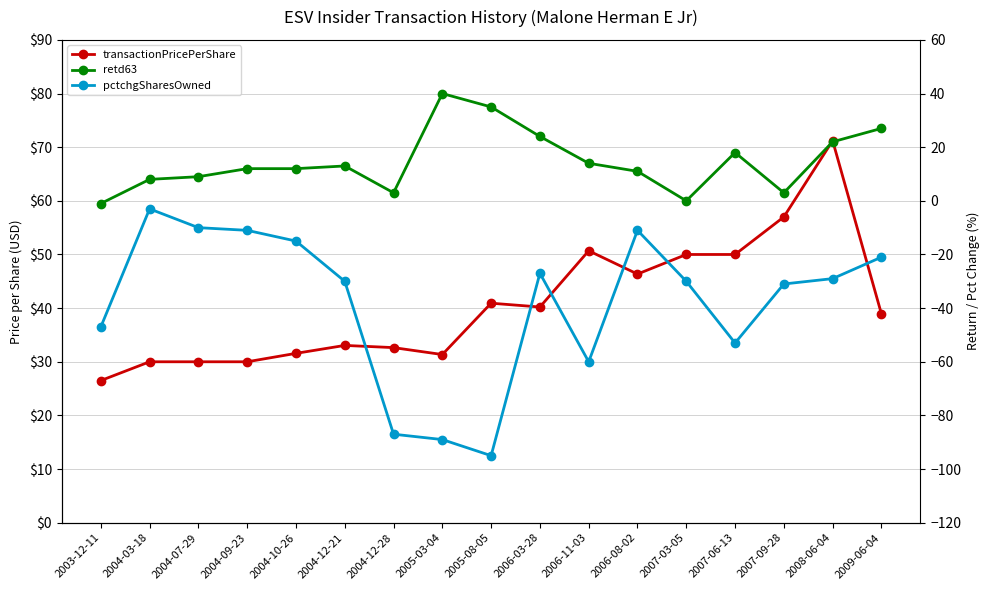

List the series in order of their overall mean, lowest first.

pctchgSharesOwned, retd63, transactionPricePerShare